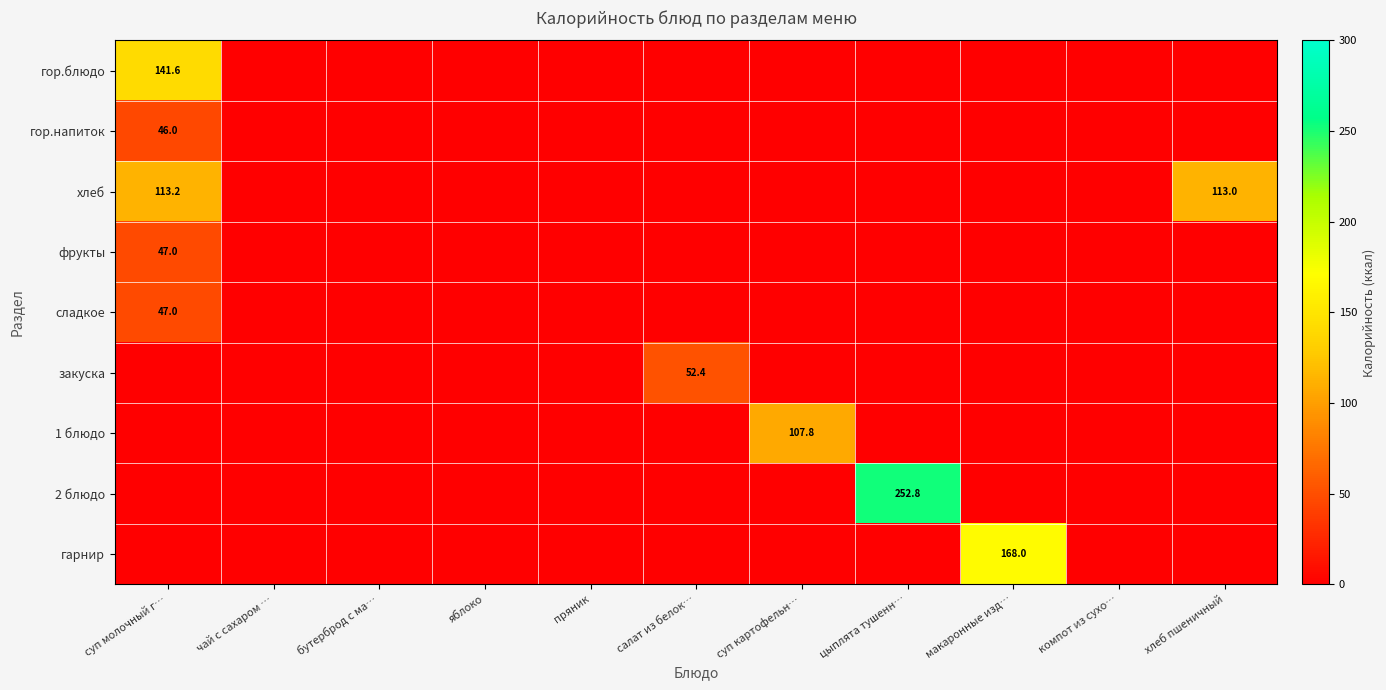

At which label does сладкое reach its minimum?

чай с сахаром …